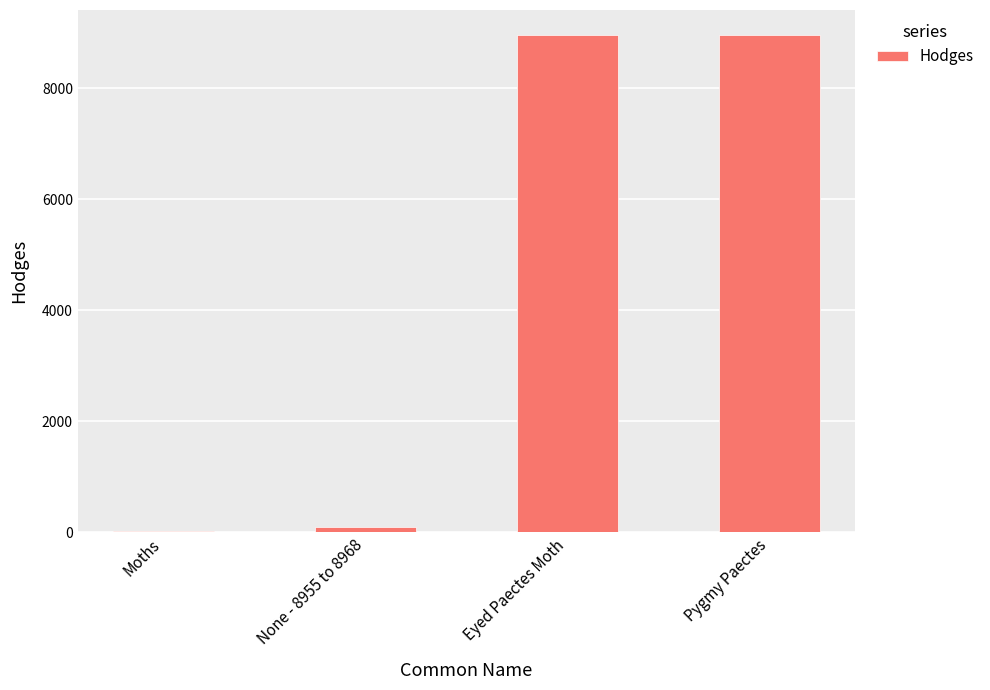

Which has a higher value, None - 8955 to 8968 or Eyed Paectes Moth?

Eyed Paectes Moth